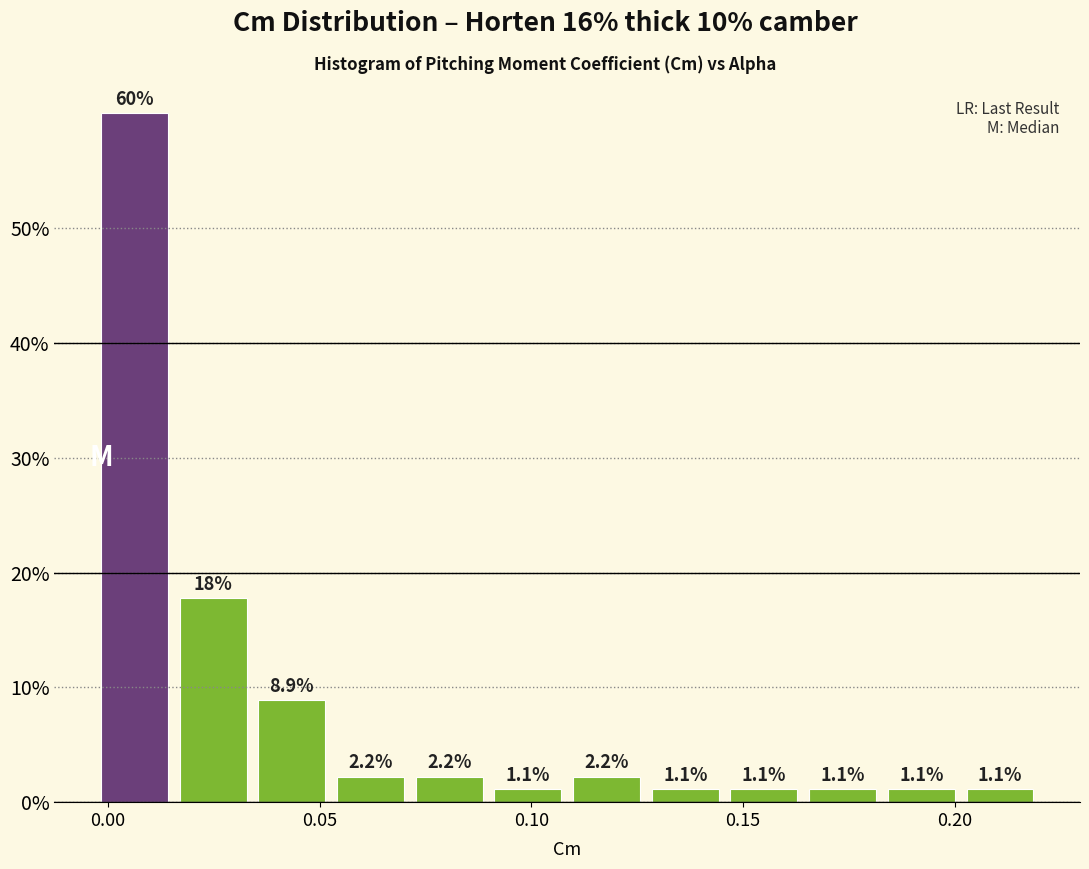

Read against the x-axis, roughly where is the centre of the tallest bar?

0.005